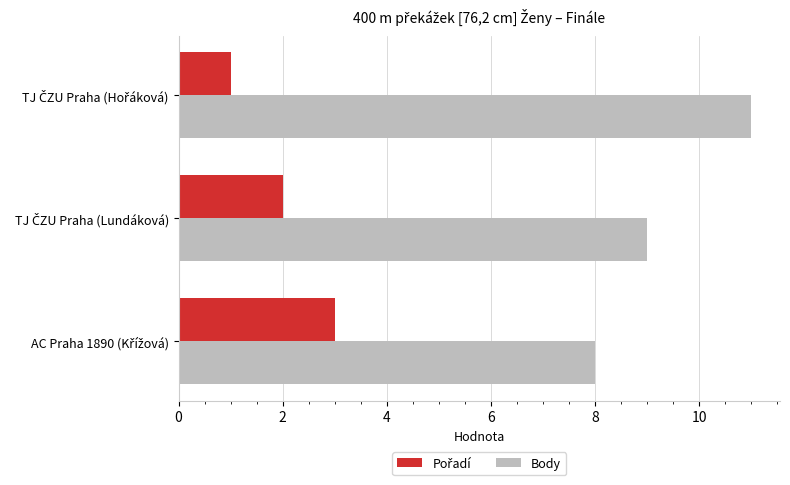

What is the average value of the Body series?

9